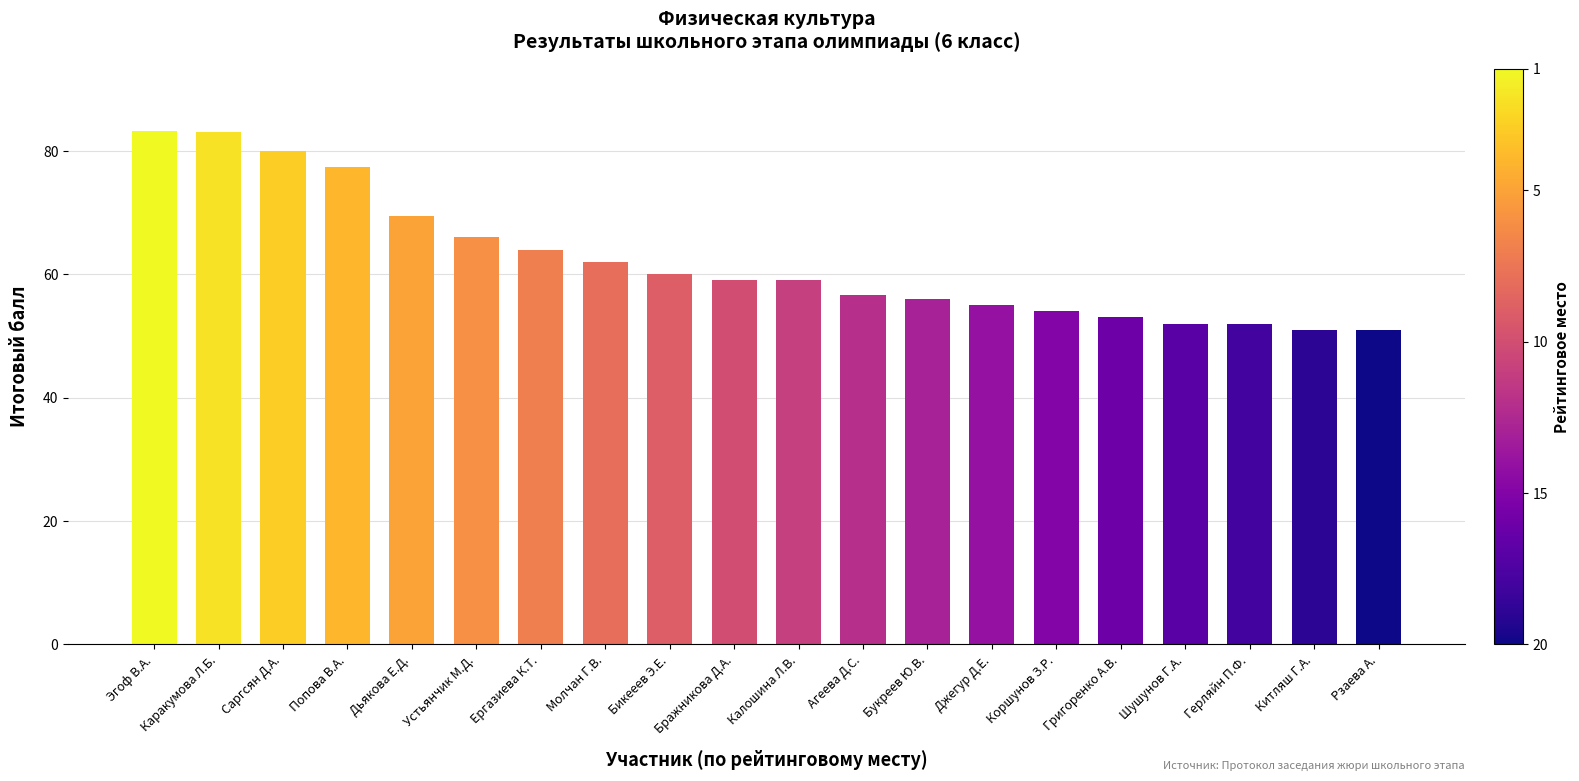

What is the sum of the values at Калошина Л.В. and Попова В.А.?

136.4